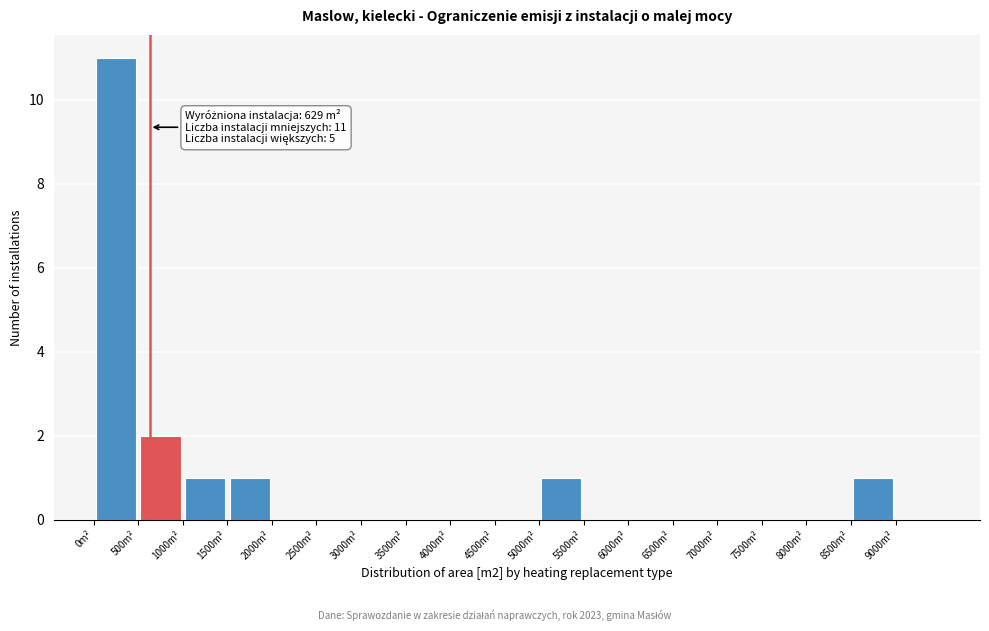

Over which range of the x-axis is the bar tallest?

0 to 500